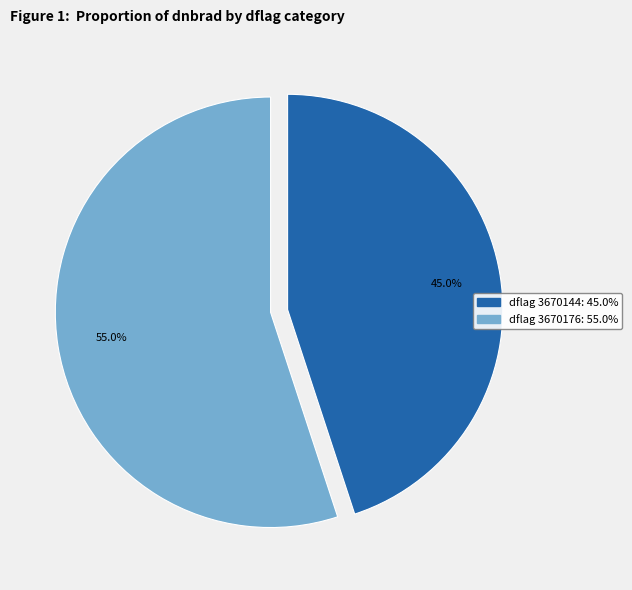

Count the number of slices in the pie.

2